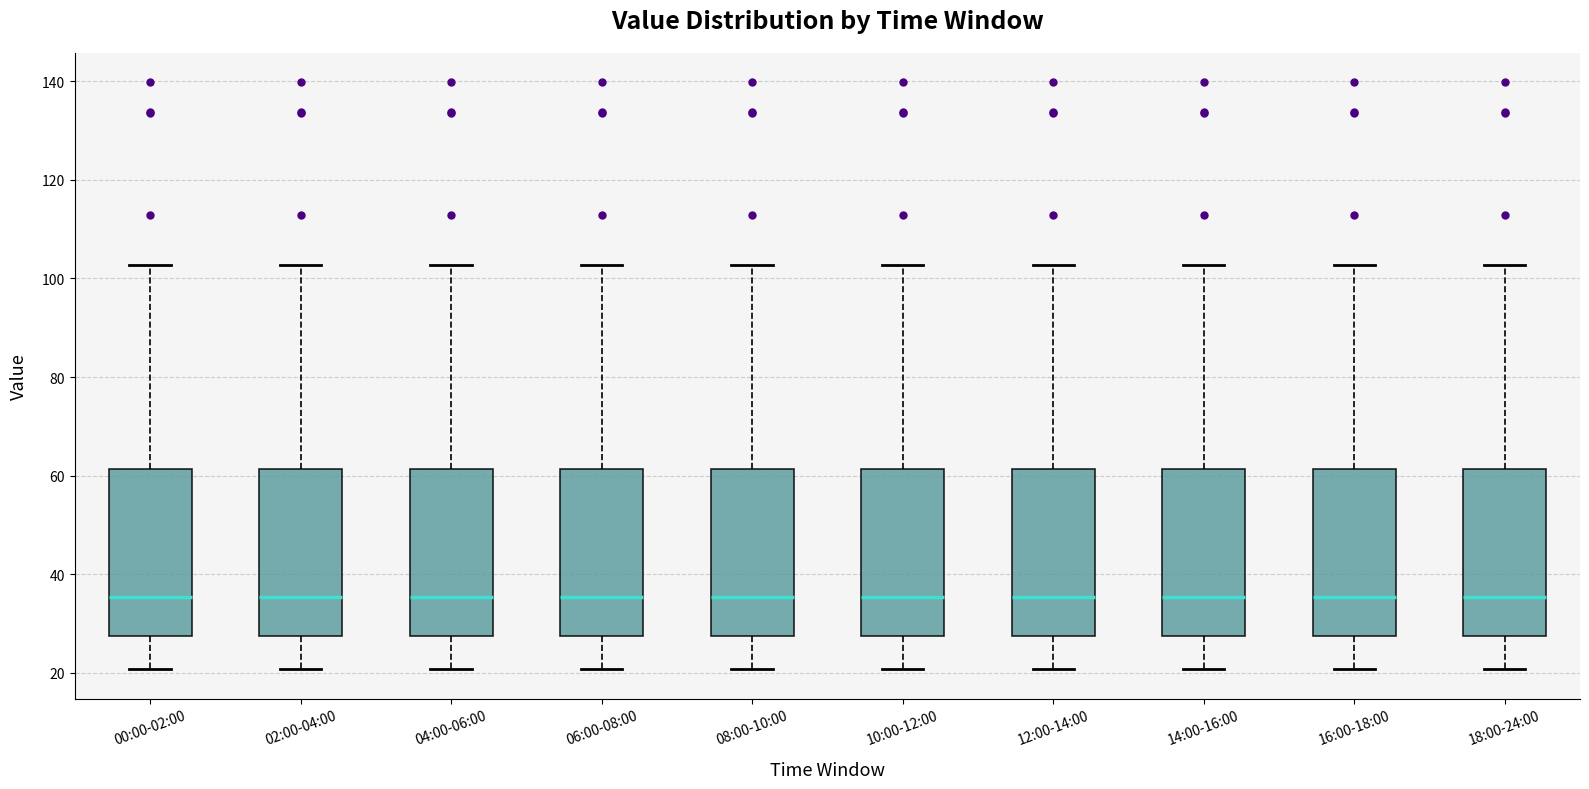

Reading left to right, read every box against the y-axis: the position of its median line, the range the box covers, and the ends of its whiskers. The values are not printed on the chart, so give them approximately, as read against the axis.

00:00-02:00: median 36, box 28 to 62, whiskers 20 to 102
02:00-04:00: median 36, box 28 to 62, whiskers 20 to 102
04:00-06:00: median 36, box 28 to 62, whiskers 20 to 102
06:00-08:00: median 36, box 28 to 62, whiskers 20 to 102
08:00-10:00: median 36, box 28 to 62, whiskers 20 to 102
10:00-12:00: median 36, box 28 to 62, whiskers 20 to 102
12:00-14:00: median 36, box 28 to 62, whiskers 20 to 102
14:00-16:00: median 36, box 28 to 62, whiskers 20 to 102
16:00-18:00: median 36, box 28 to 62, whiskers 20 to 102
18:00-24:00: median 36, box 28 to 62, whiskers 20 to 102